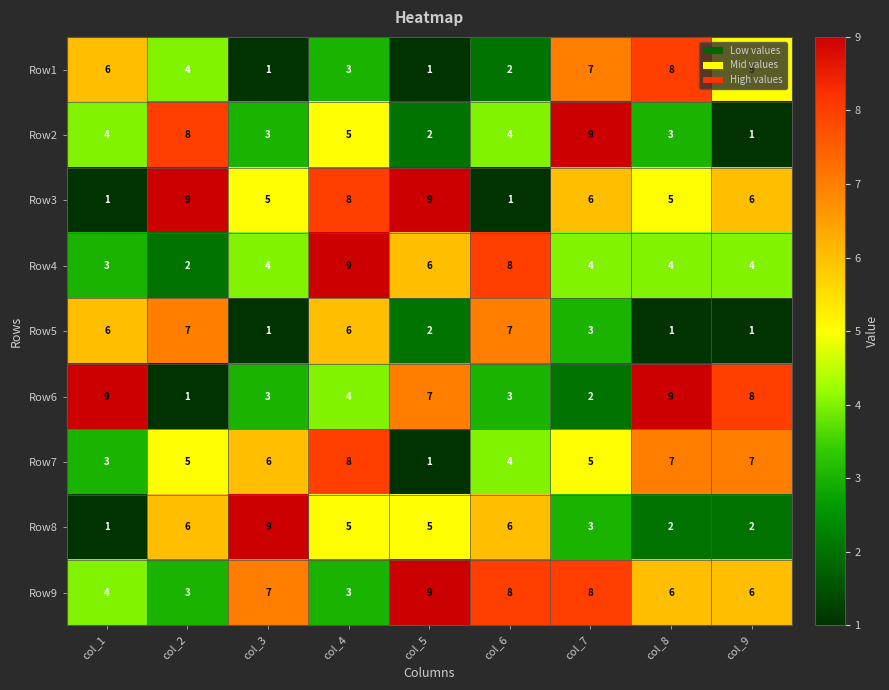

The Row1 series shows 4 at col_2. True or false?

True